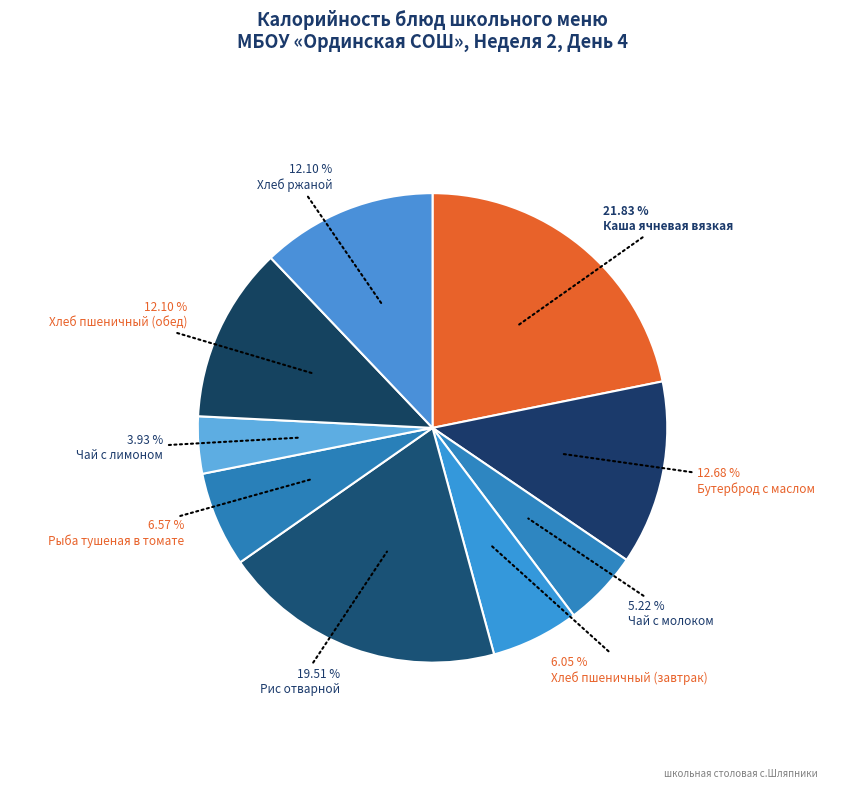

Is Каша ячневая вязкая the majority of the pie?

No